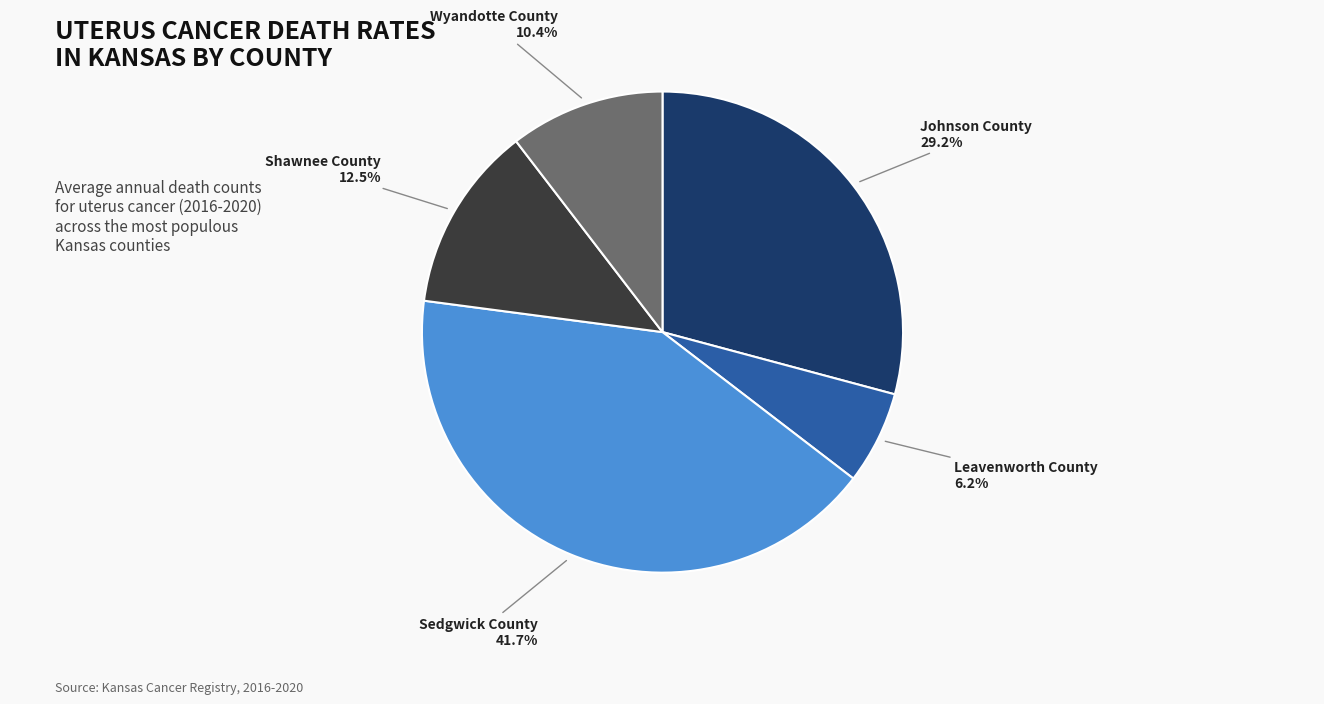

How many segments does this pie chart have?

5